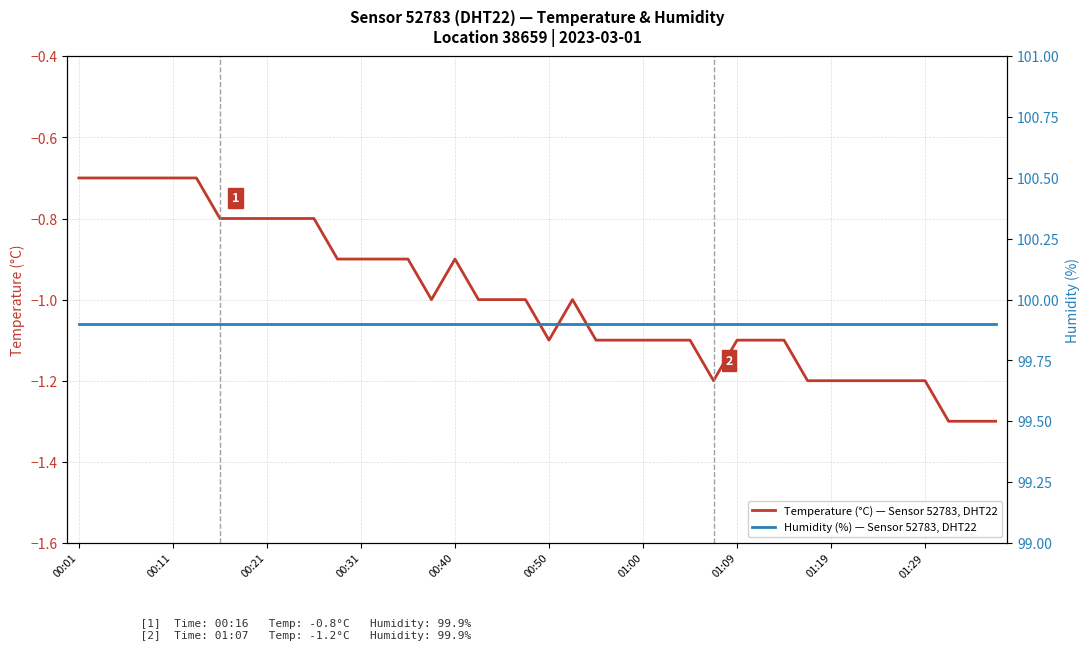

Is it true that Temperature (°C) — Sensor 52783, DHT22 equals -0.9 at 00:40?

True